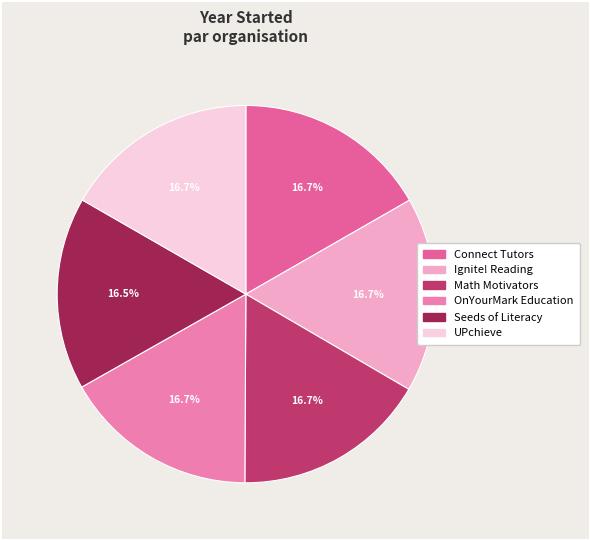

How many slices are in this pie chart?

6